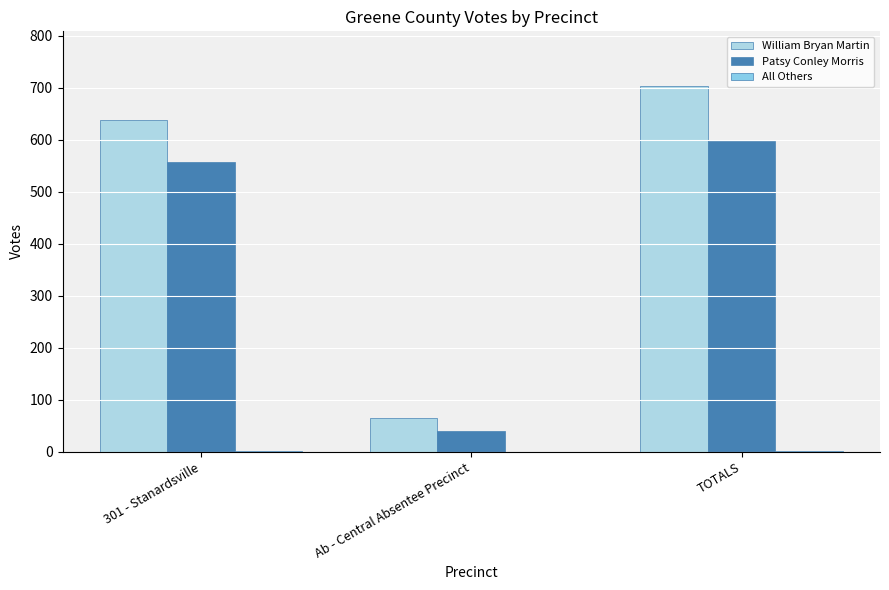

Between TOTALS and 301 - Stanardsville, which is larger?

TOTALS